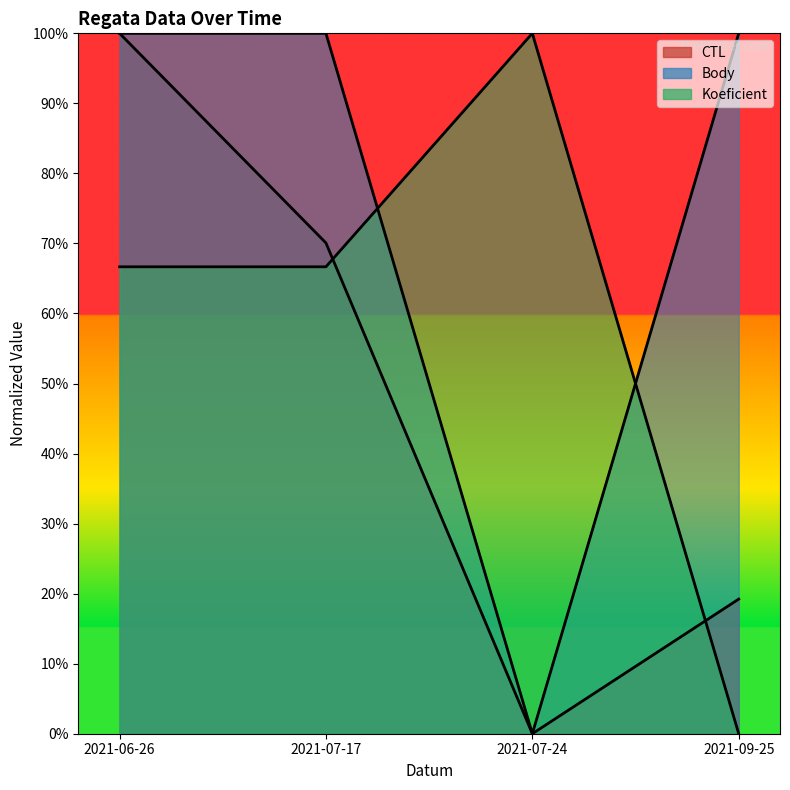

True or false: Body and CTL cross at least once.

False